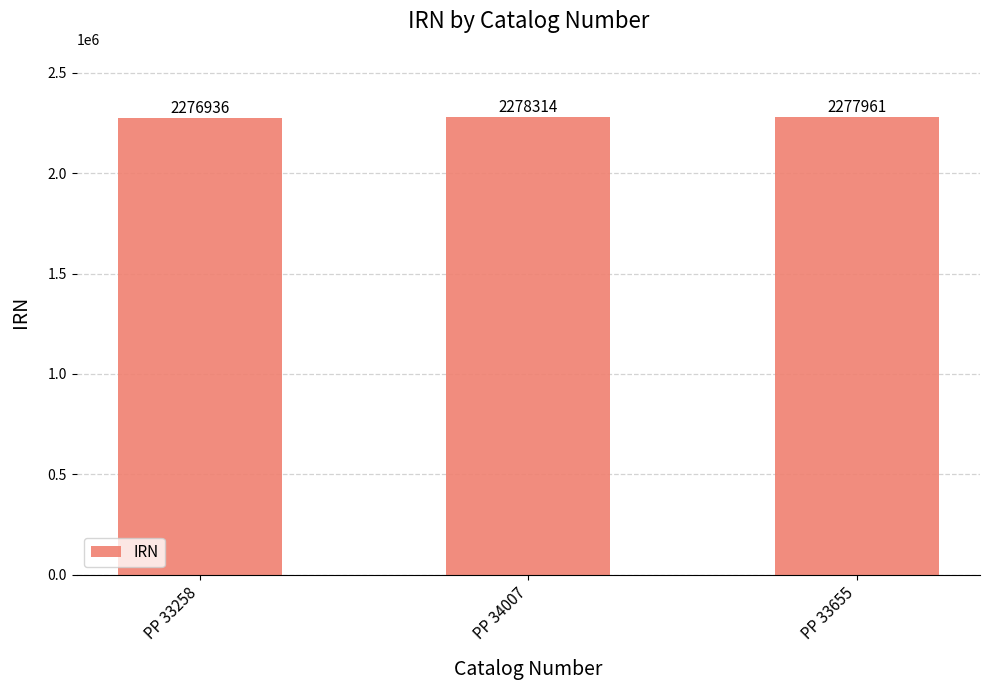

Approximately how many times larger is the value at PP 34007 compared to PP 33655?

1.0